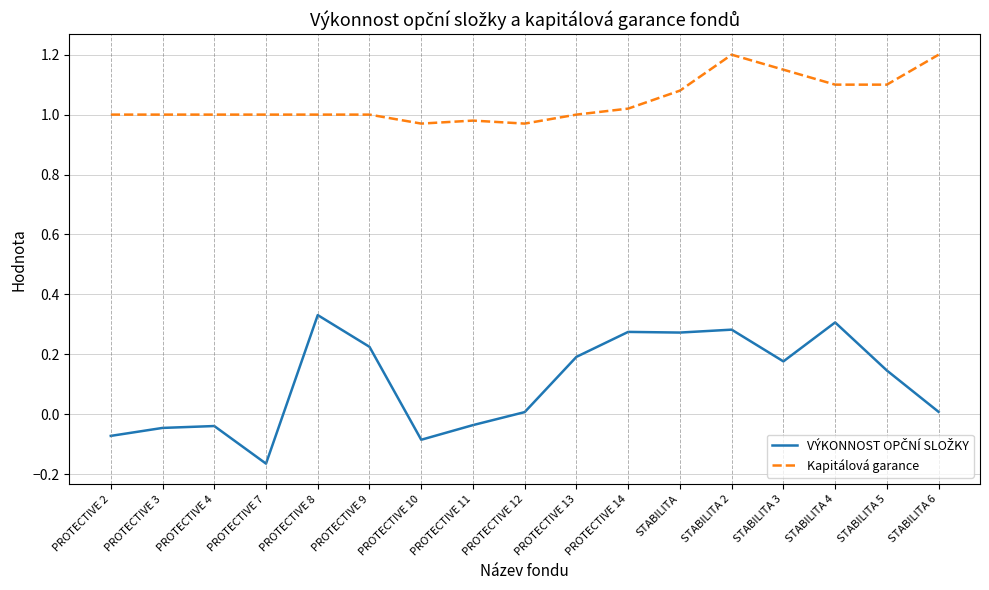

True or false: Kapitálová garance has a value of 0.7 at PROTECTIVE 2.

False